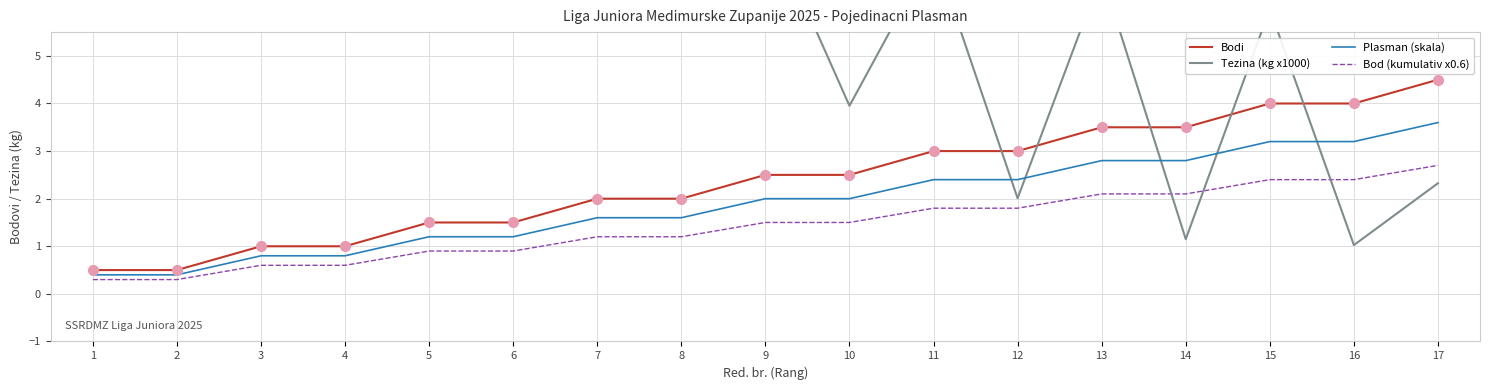

How many data points in Tezina (kg x1000) are less than 7?

7